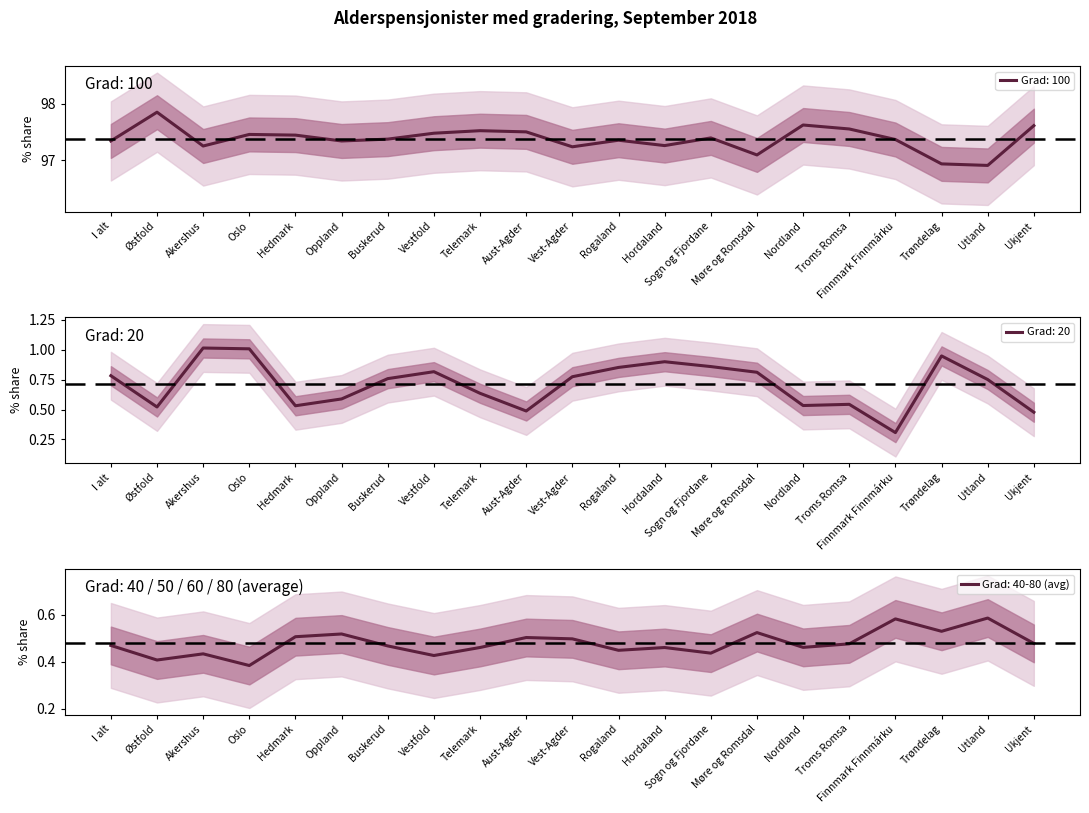

How many lines are shown in the chart?

6